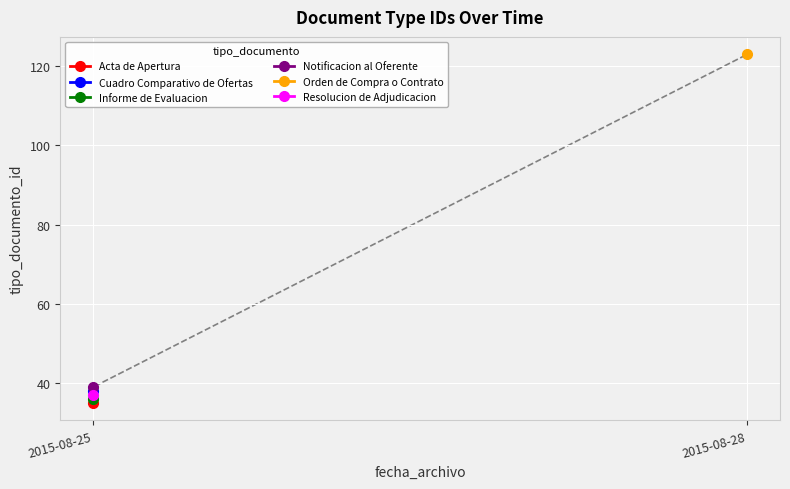

How many interior local valleys (lower than both neighbors) does the data have?

1